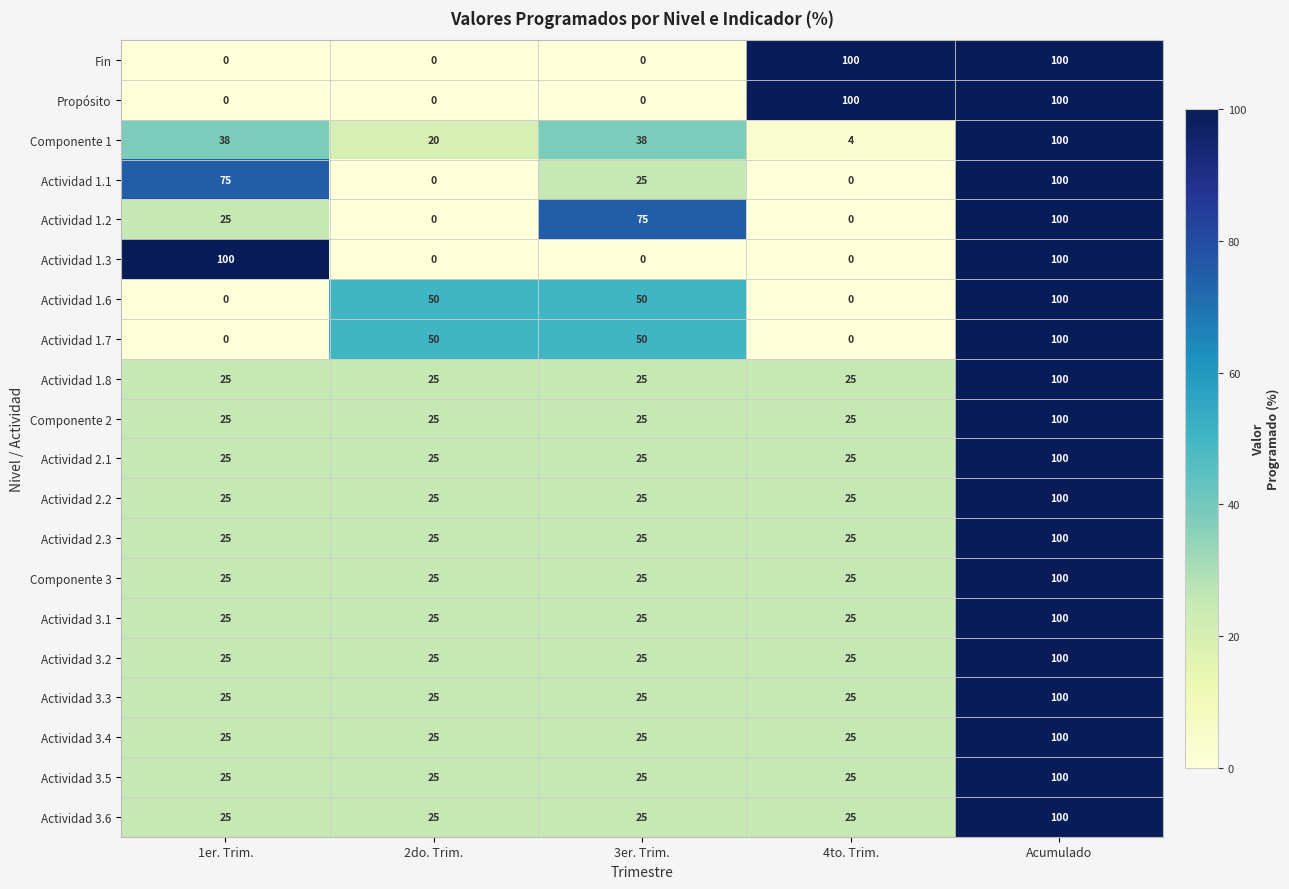

At how many categories does at least one series exceed 98?

3